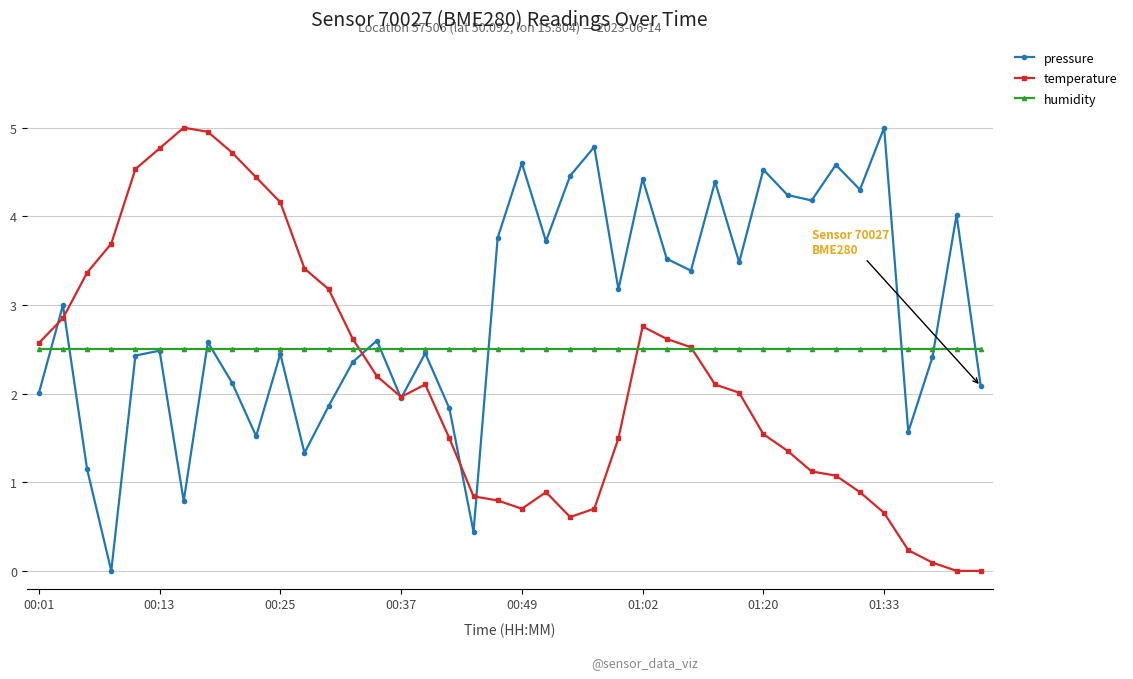

What are all the series names shown in the legend?

pressure, temperature, humidity